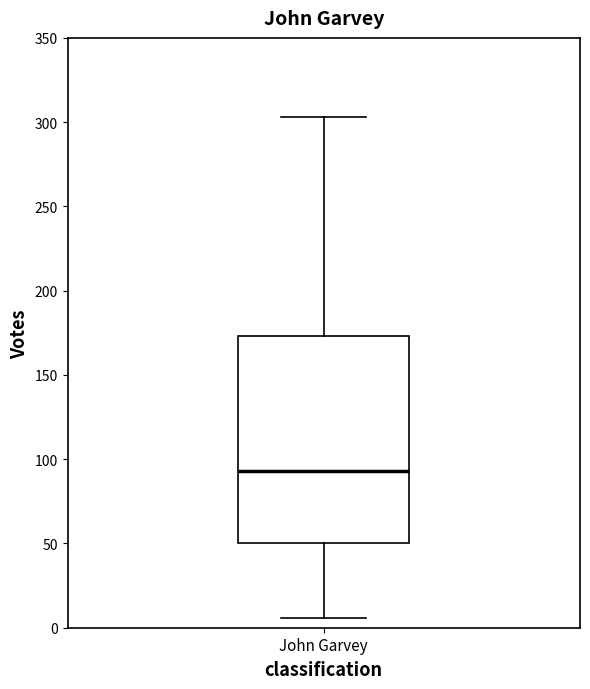

Transcribe this box plot: give where the median line is, the range the box spans, and where the two whiskers end, as read against the y-axis. The values are not printed on the chart, so give them approximately, as read against the axis.

median 95, box 50 to 175, whiskers 5 to 305